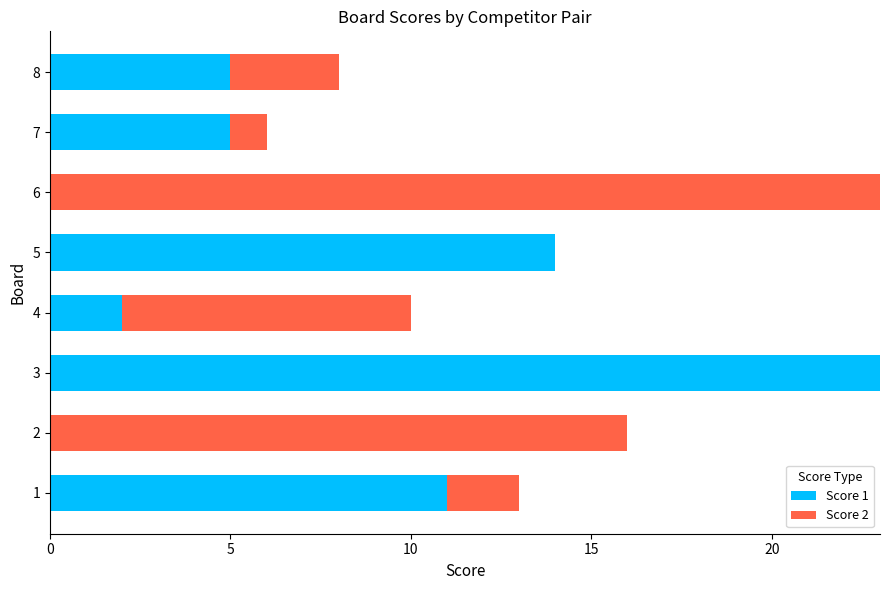

Which category has the highest value in the Score 1 series?

3